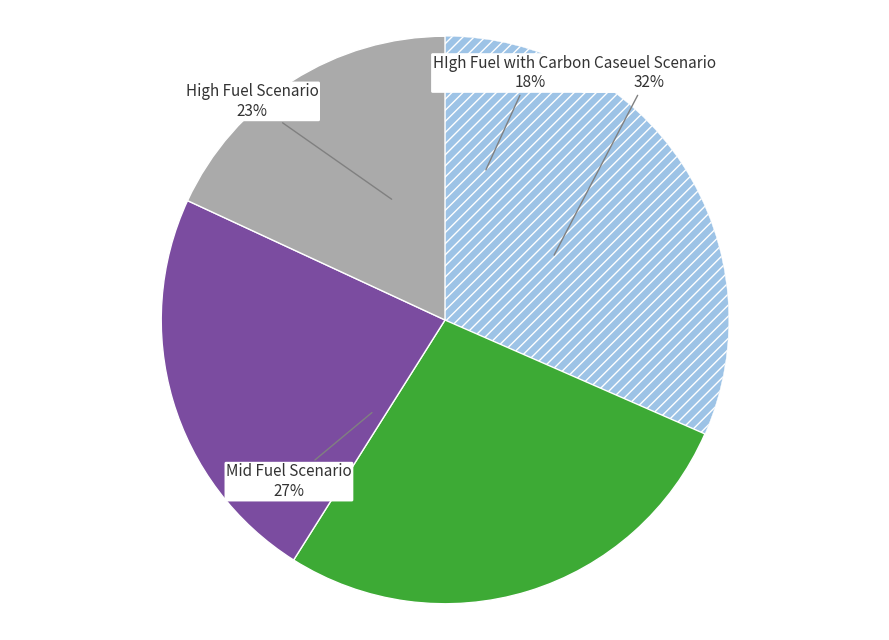

To the nearest percent, what is the average slice percentage?

25%